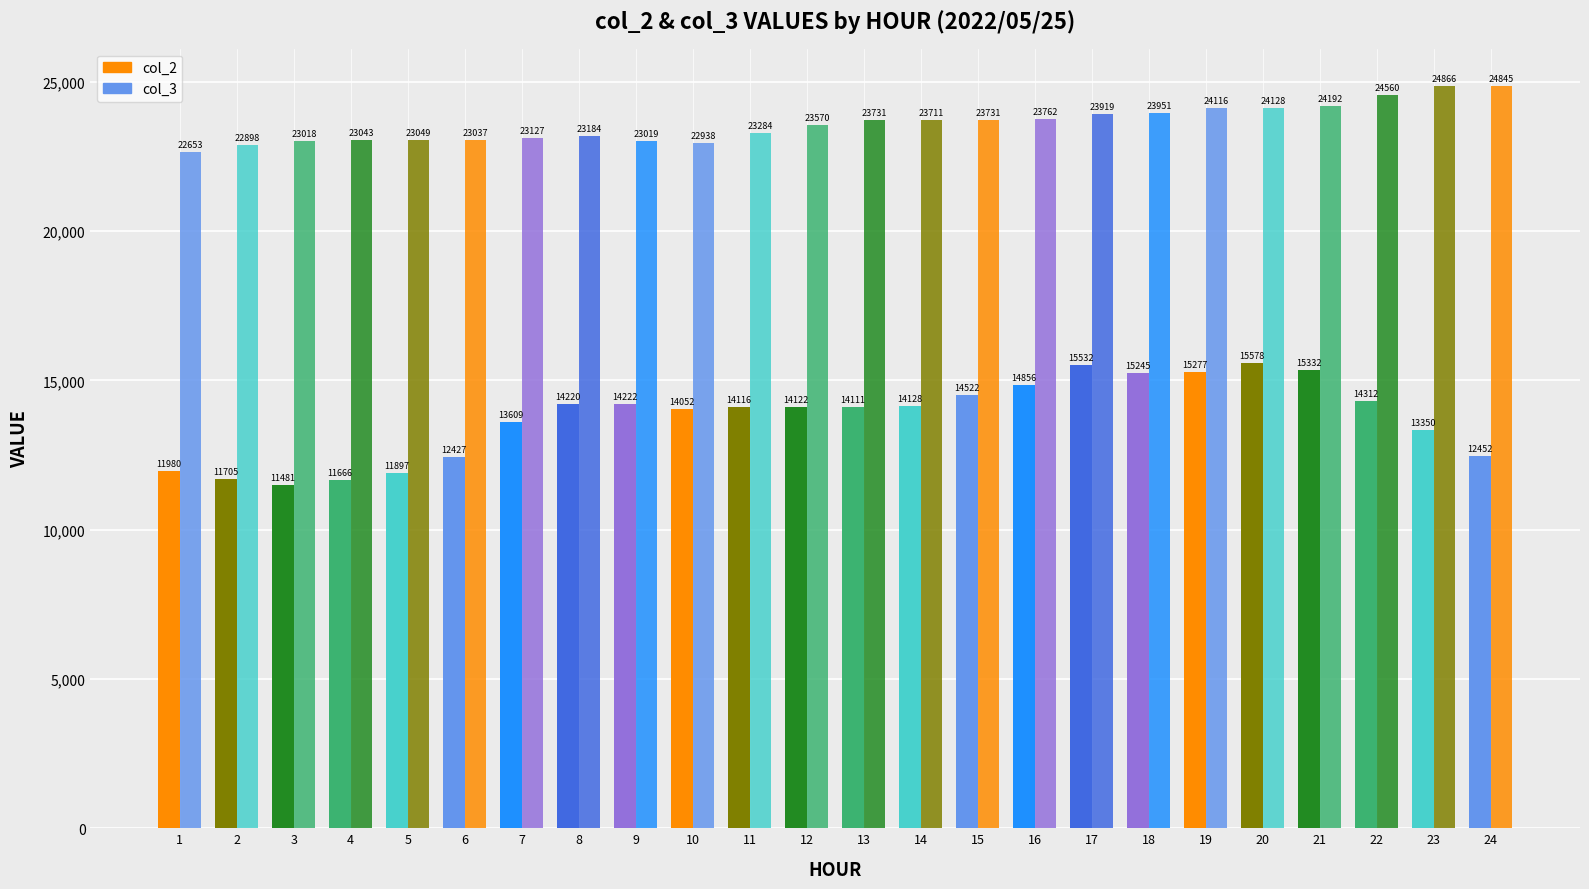

List the series in order of their peak value, highest first.

col_3, col_2